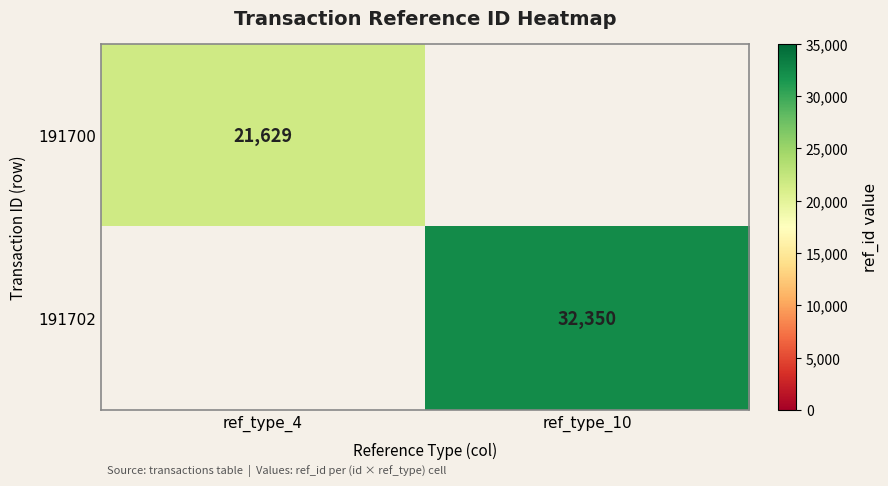

The value of 191702 at ref_type_10 is 44846.1. True or false?

False